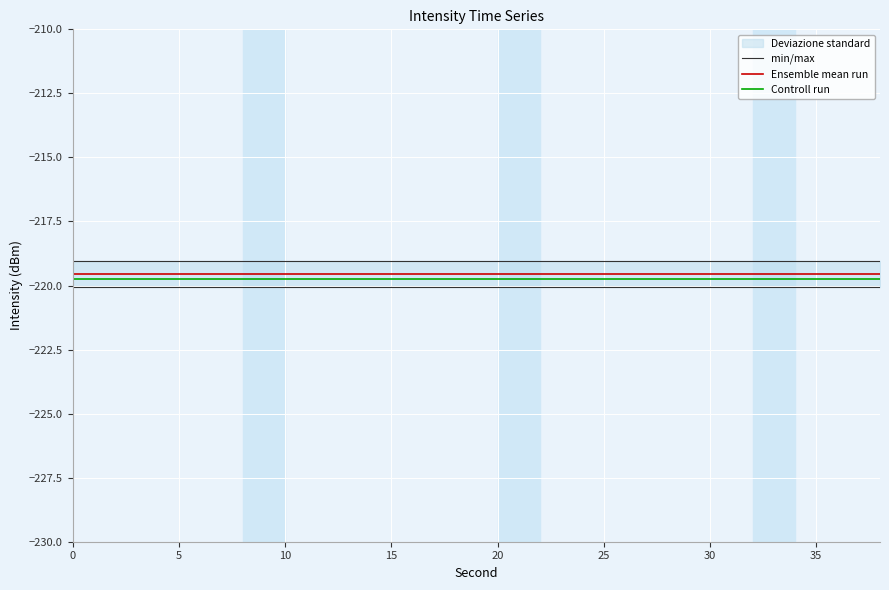

What is the value of the Ensemble mean run point at the 5th from the left?

-219.6